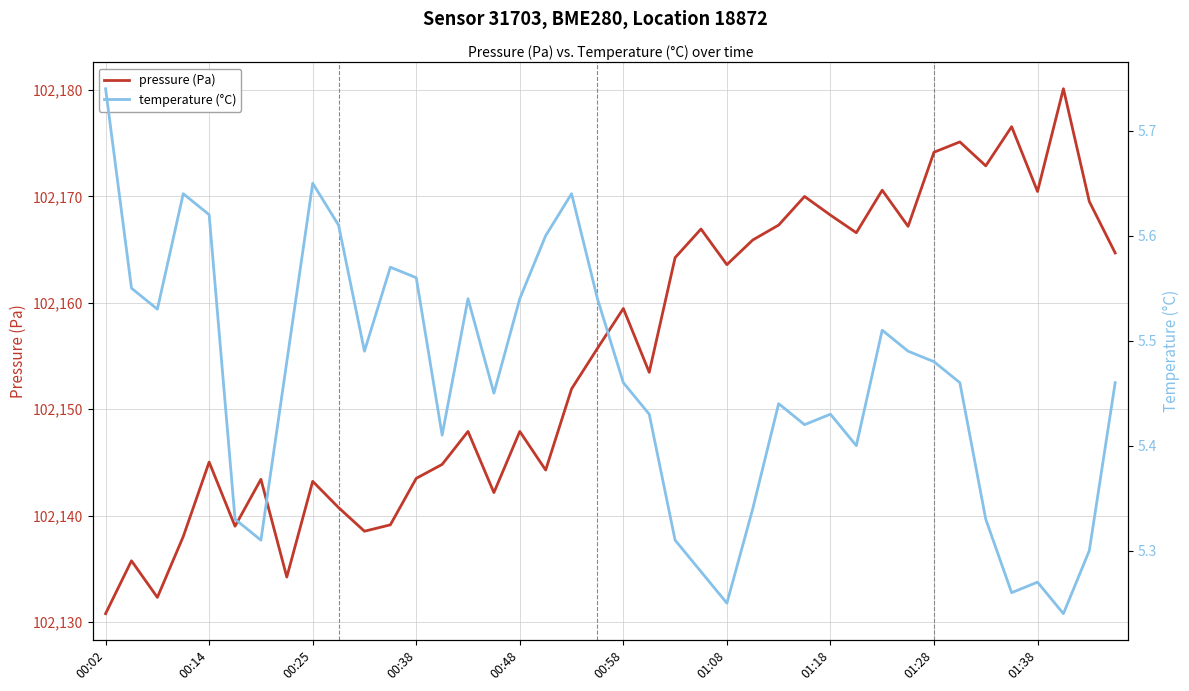

Rank the series at 18 from lowest to highest value.

temperature (°C), pressure (Pa)